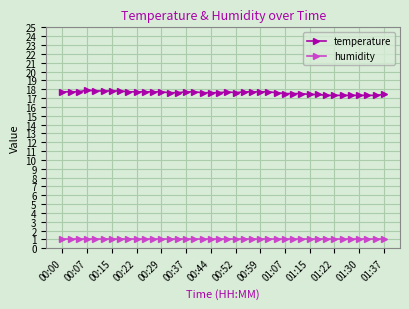

List the series in order of their peak value, lowest first.

humidity, temperature